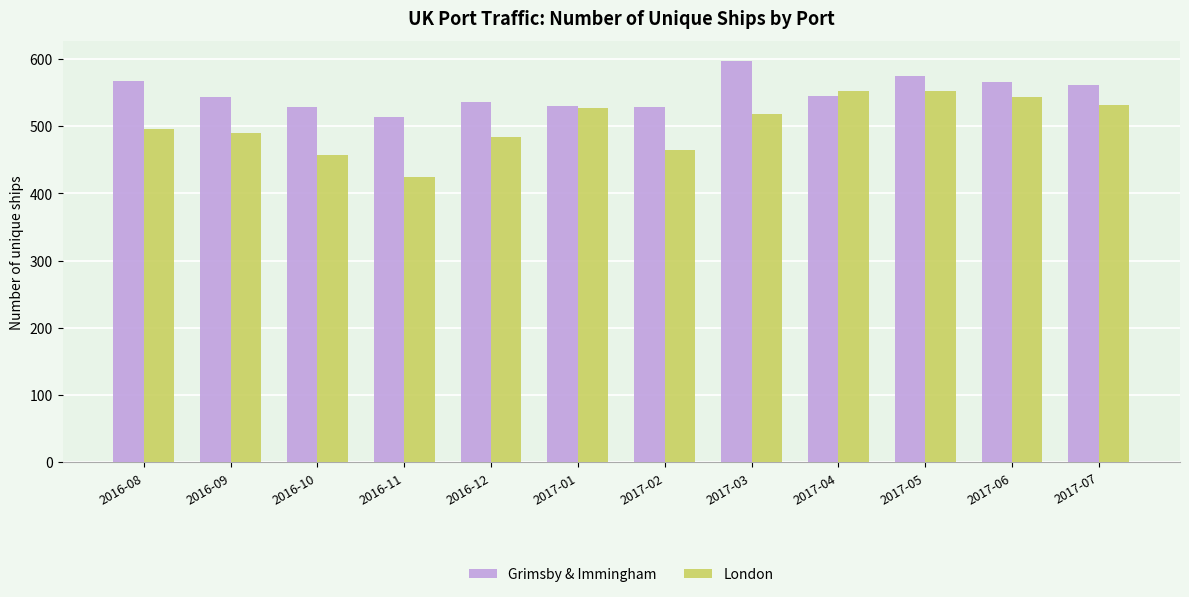

What is the difference between the maximum and minimum values in the London series?

128